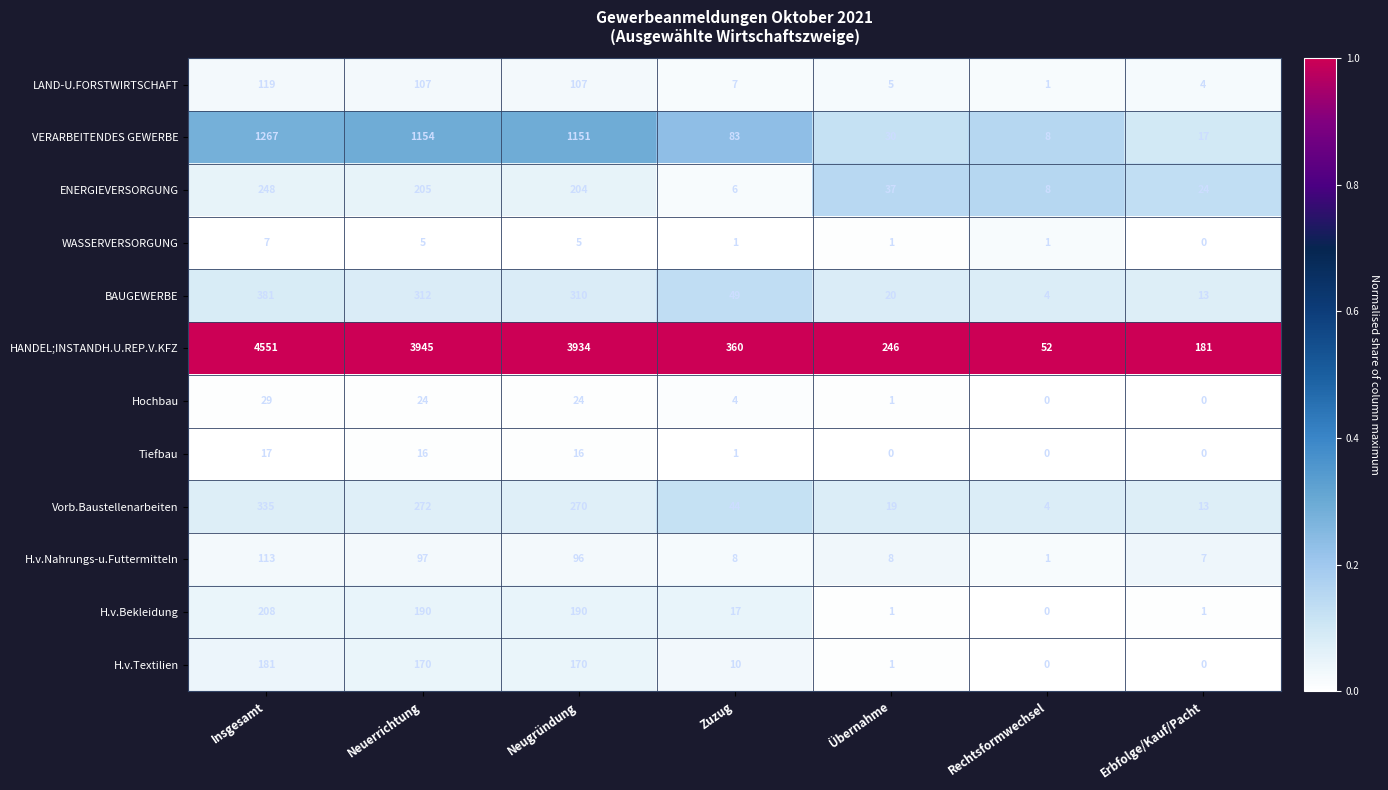

Is it true that Vorb.Baustellenarbeiten equals 104 at Neuerrichtung?

False